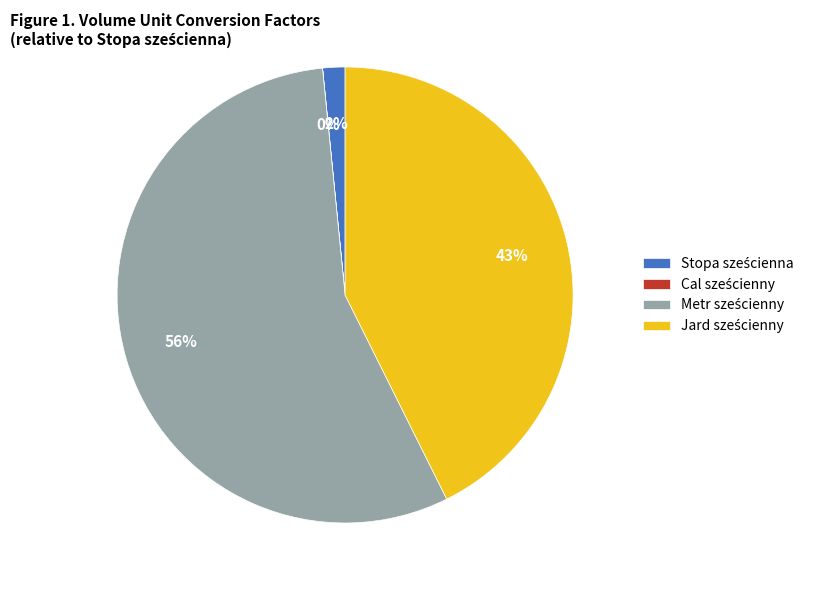

Is there any slice that represents more than half of the pie?

Yes